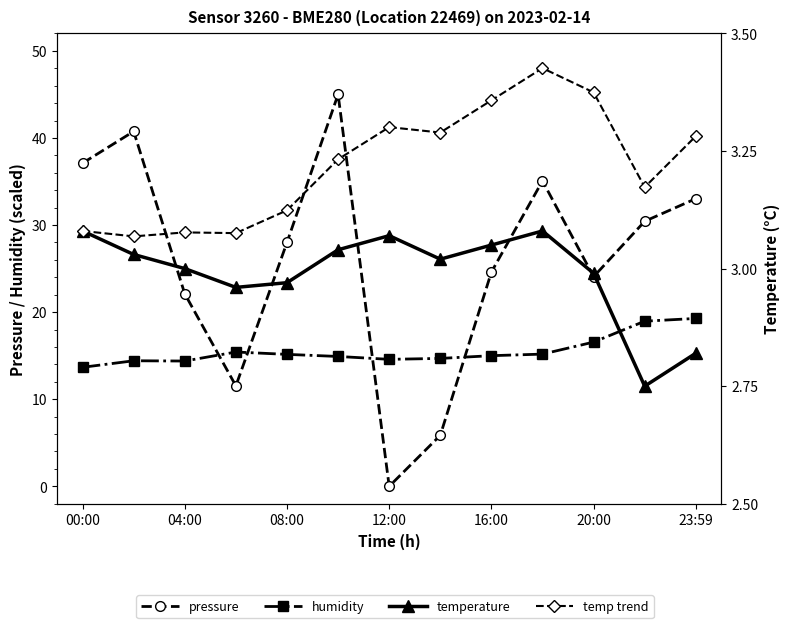

How many temperature (trend) values are between 3 and 4?

13